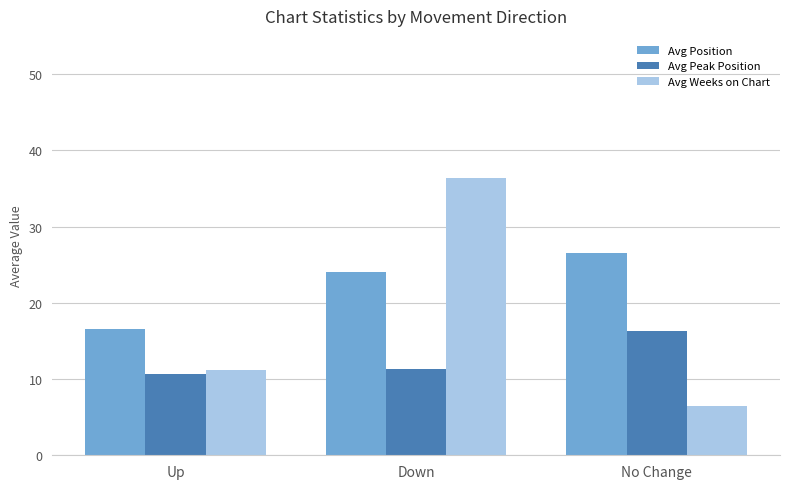

What is the value of the Avg Position bar at the 2nd from the left?

24.1